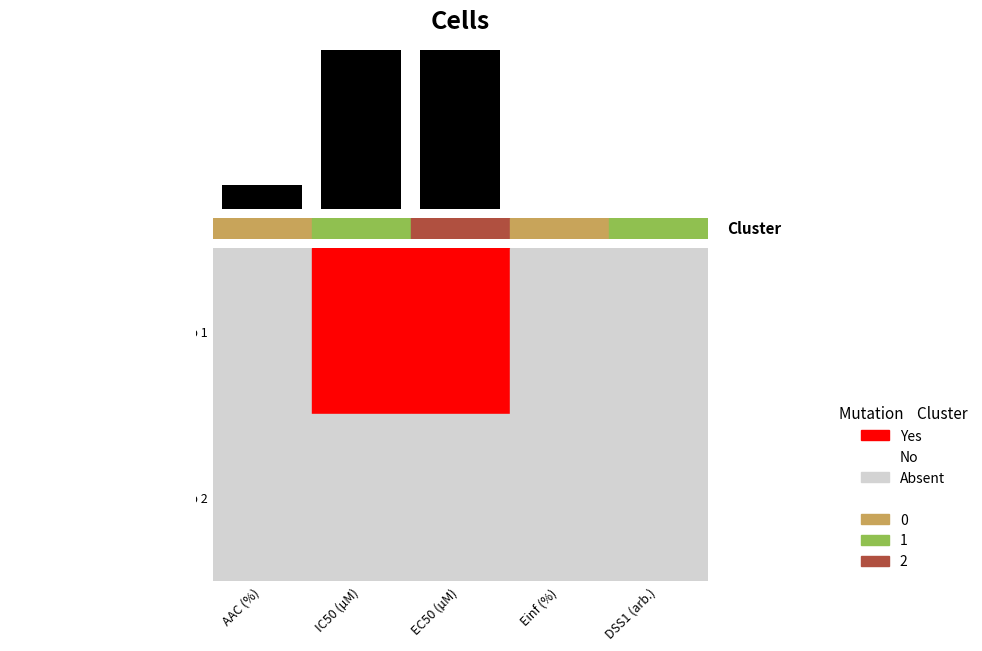

Reading left to right, extract all data points from this chart.

22.2	146.0	146.0	0.0	0.2